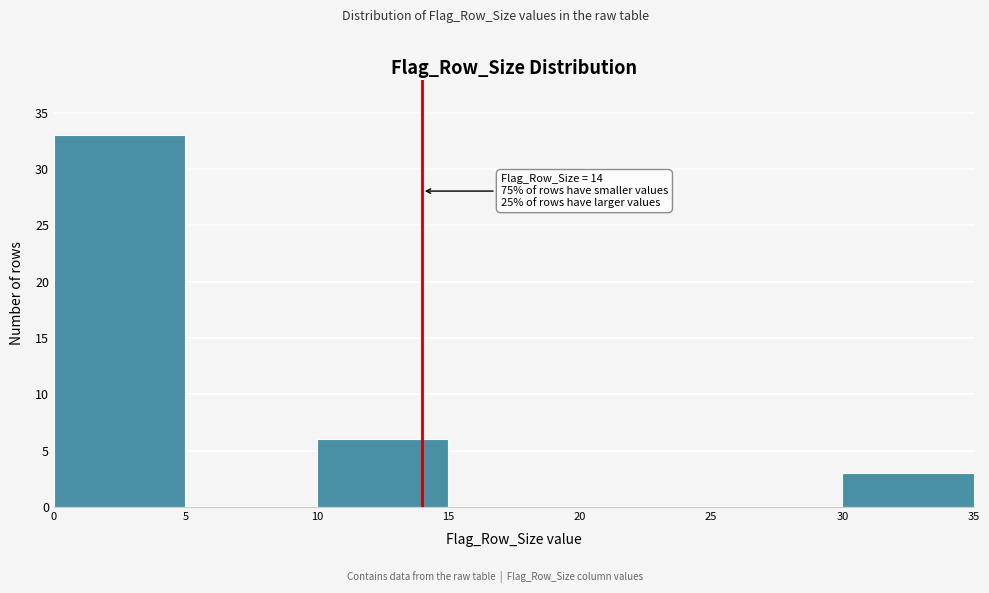

Which range on the x-axis has the tallest bar?

0 to 5